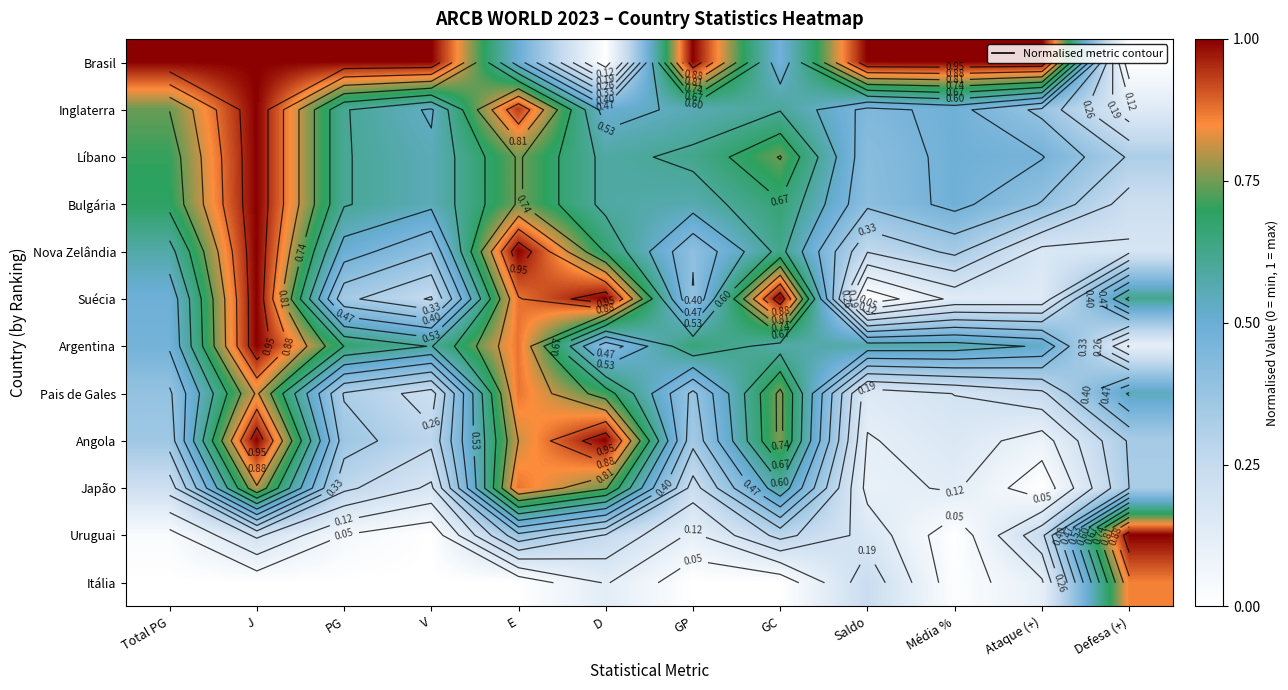

The Brasil series shows 1.7 at Total PG. True or false?

False